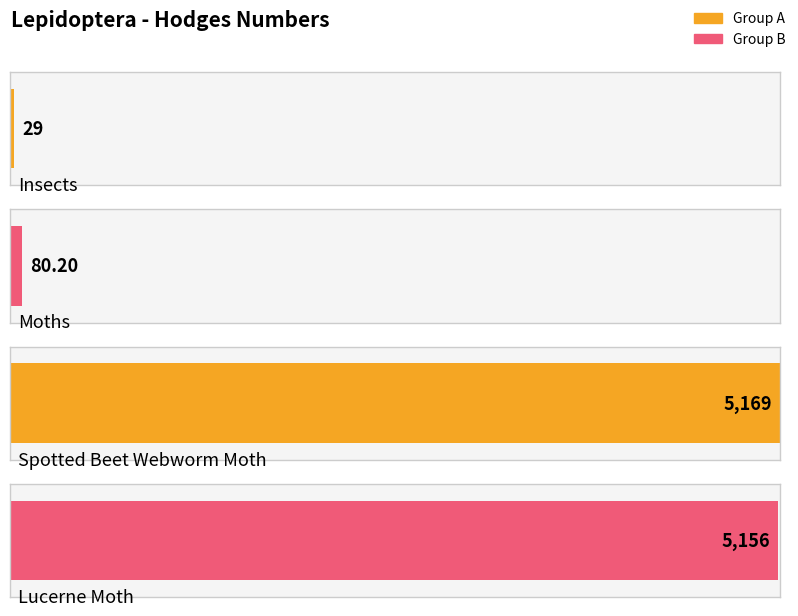

What position from the left is Lucerne Moth?

4